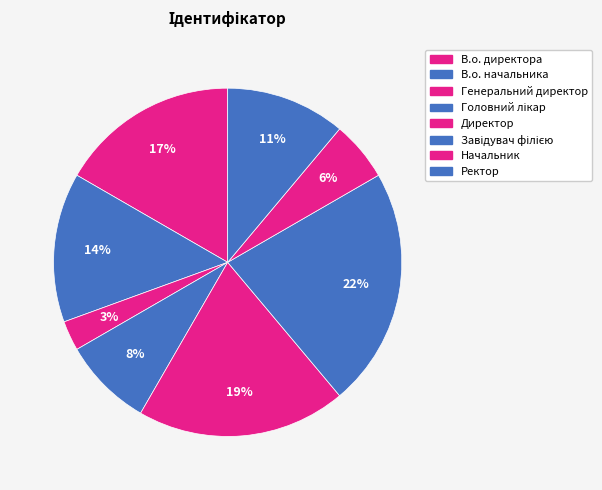

To the nearest percent, what is the difference between the largest and smallest slice percentages?

19%